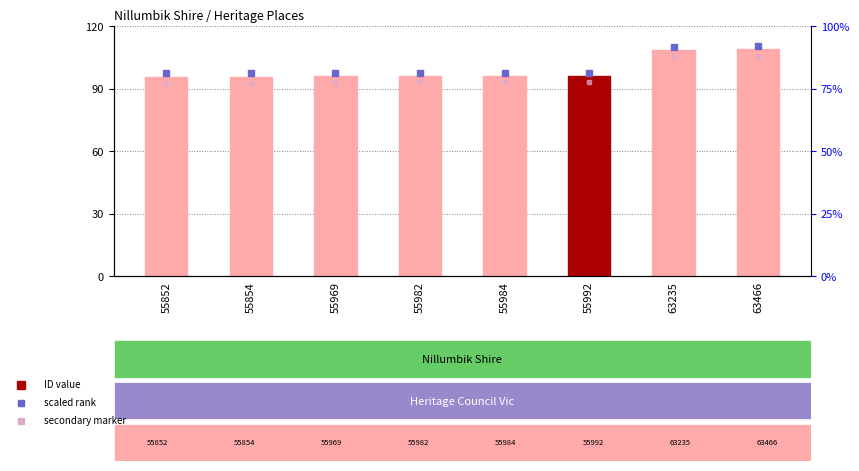

How many bars are there in total?

8